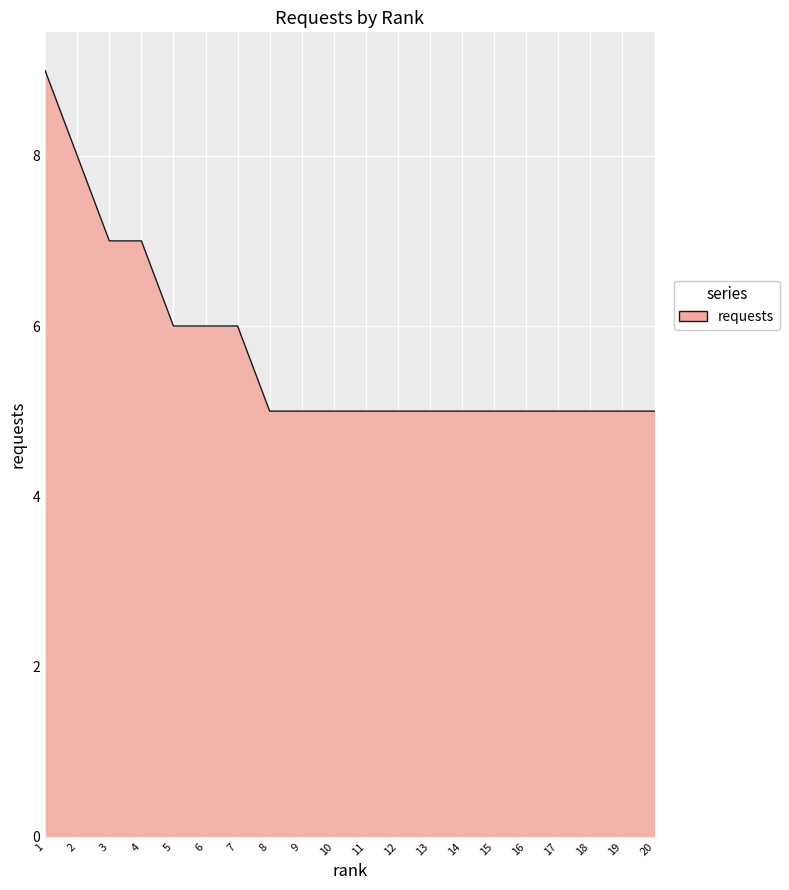

Read the value at 11.

5